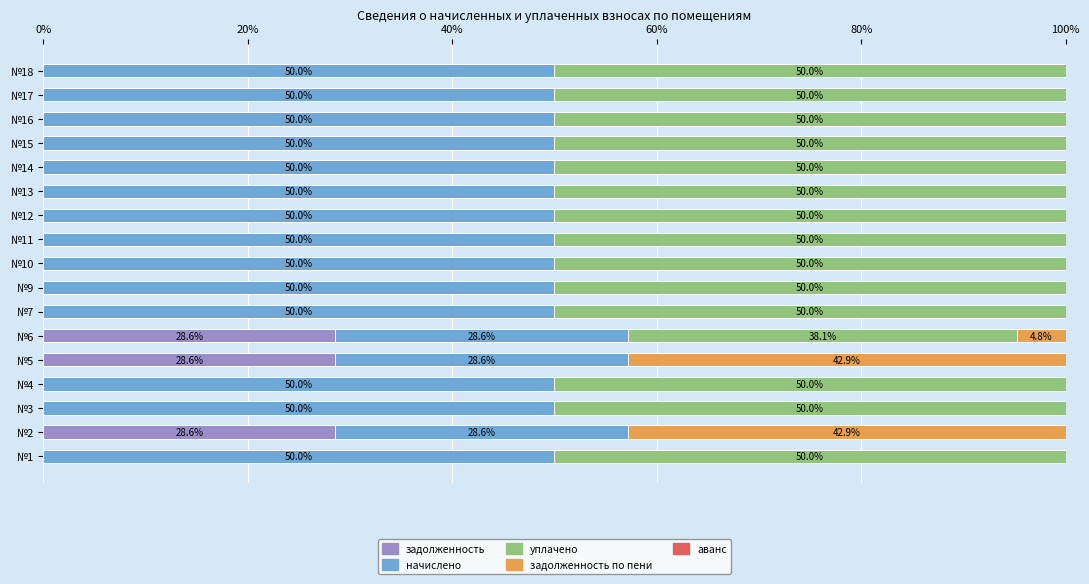

Is it true that задолженность equals 48.9 at №6?

False